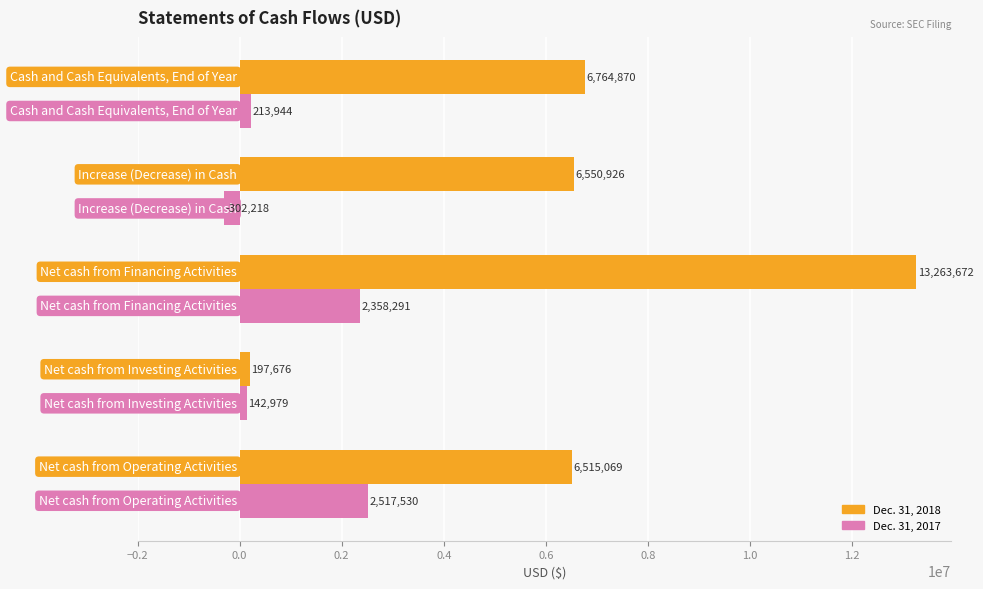

Which series has the largest range (max minus min)?

Dec. 31, 2018